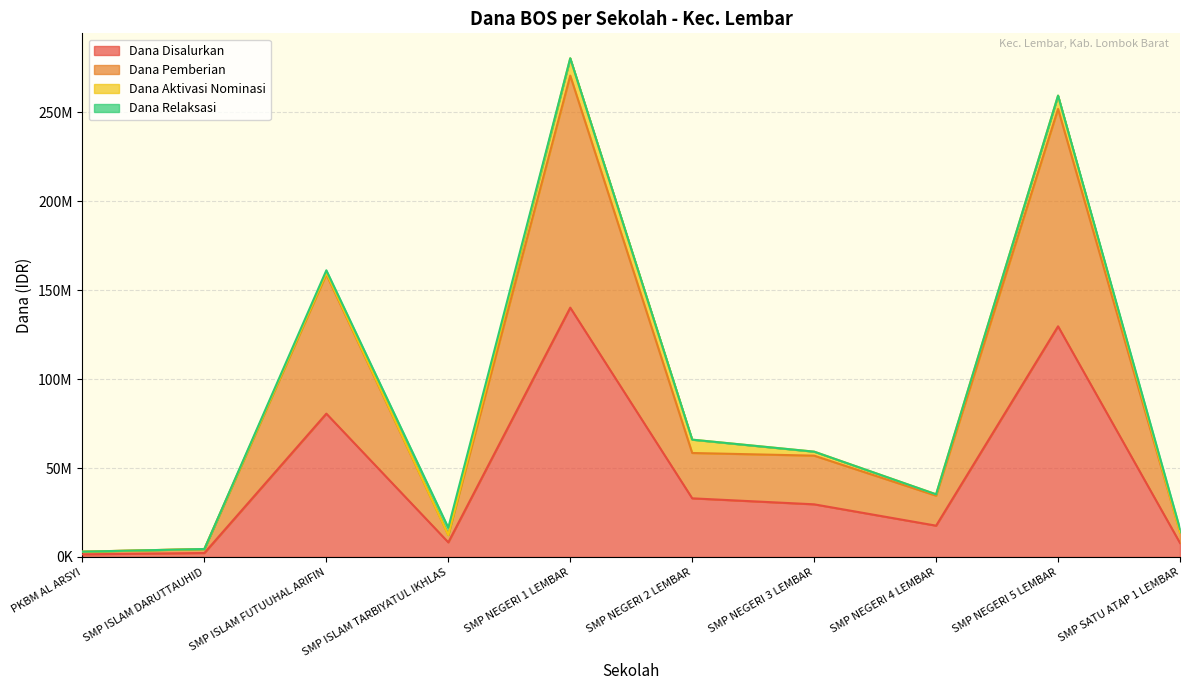

What is the label of the 10th point from the right?

PKBM AL ARSYI